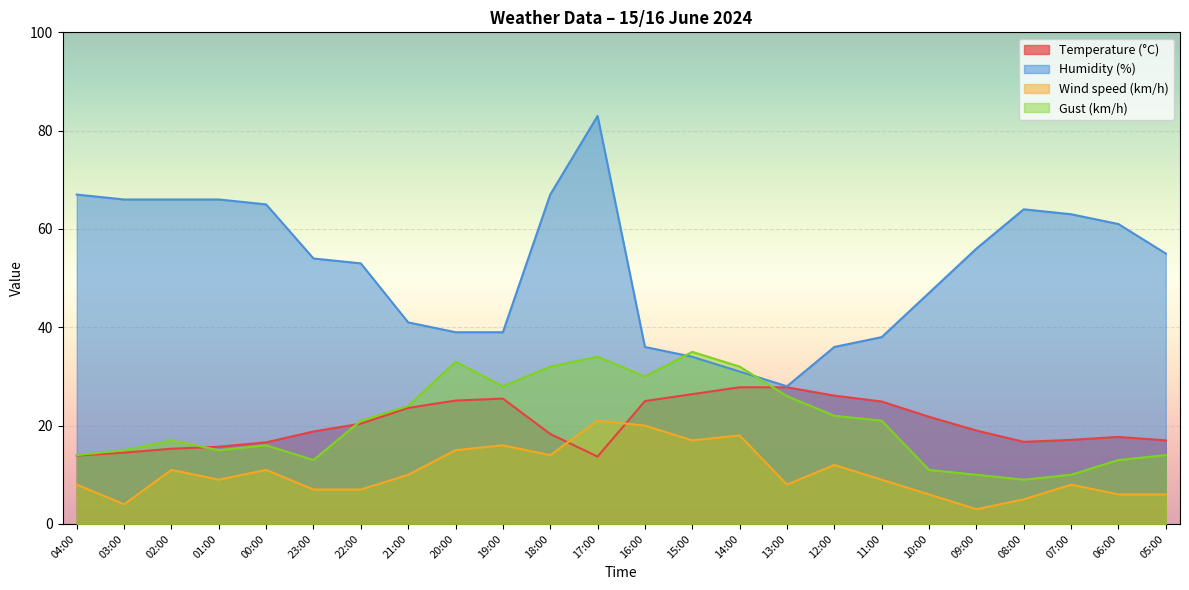

True or false: Temperature (°C) has more than 0 interior local peaks.

True